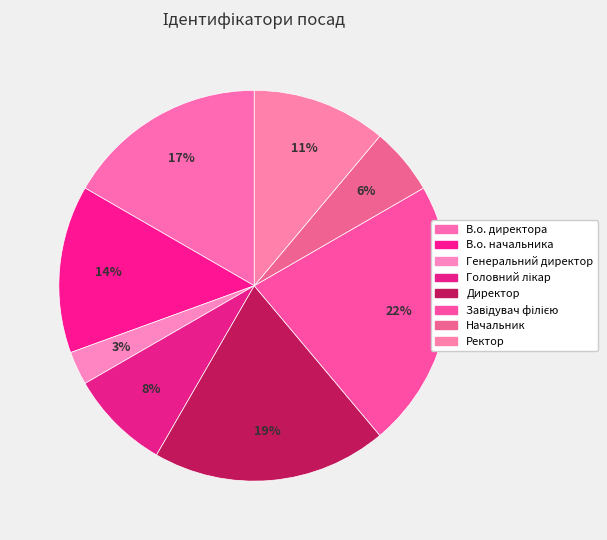

To the nearest percent, what is the difference between the largest and smallest slice percentages?

19%